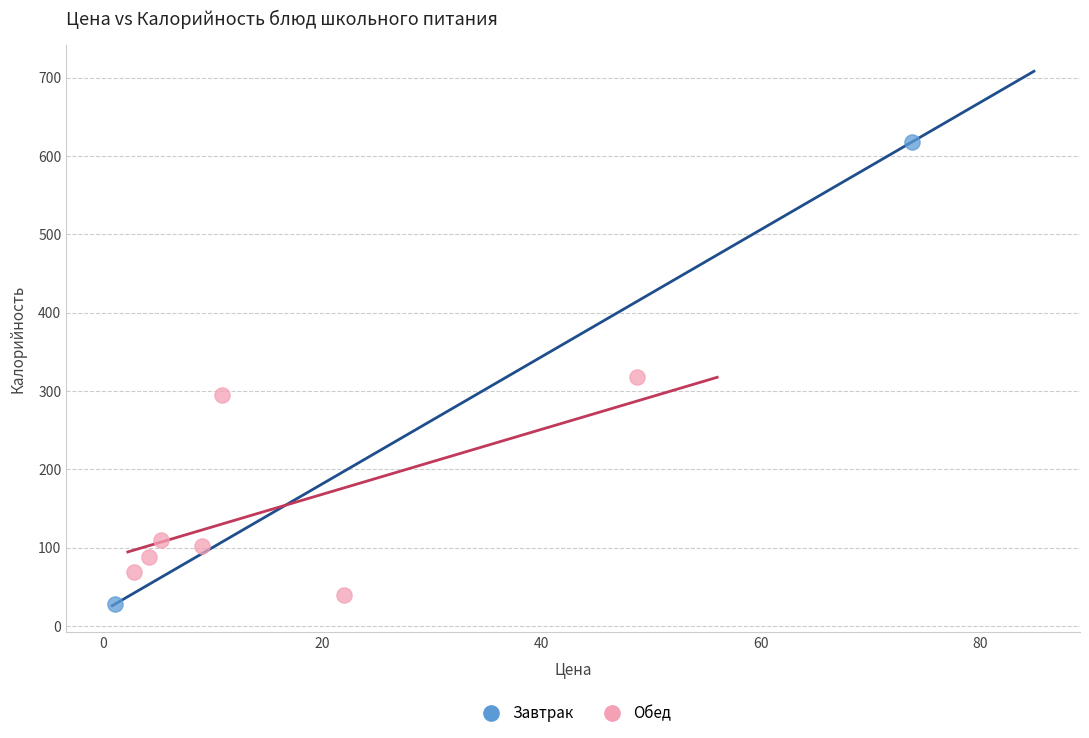

What are all the series names shown in the legend?

Завтрак, Обед